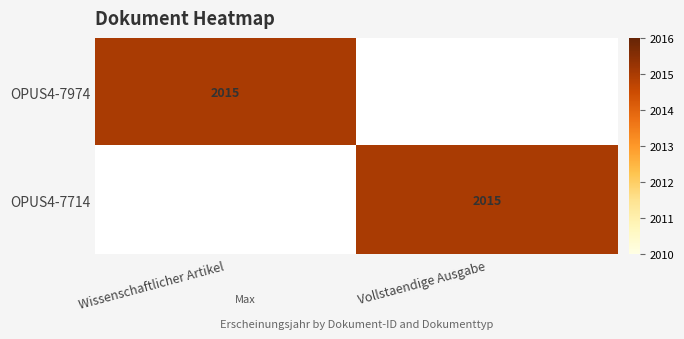

The value of OPUS4-7974 at Wissenschaftlicher Artikel is 846. True or false?

False